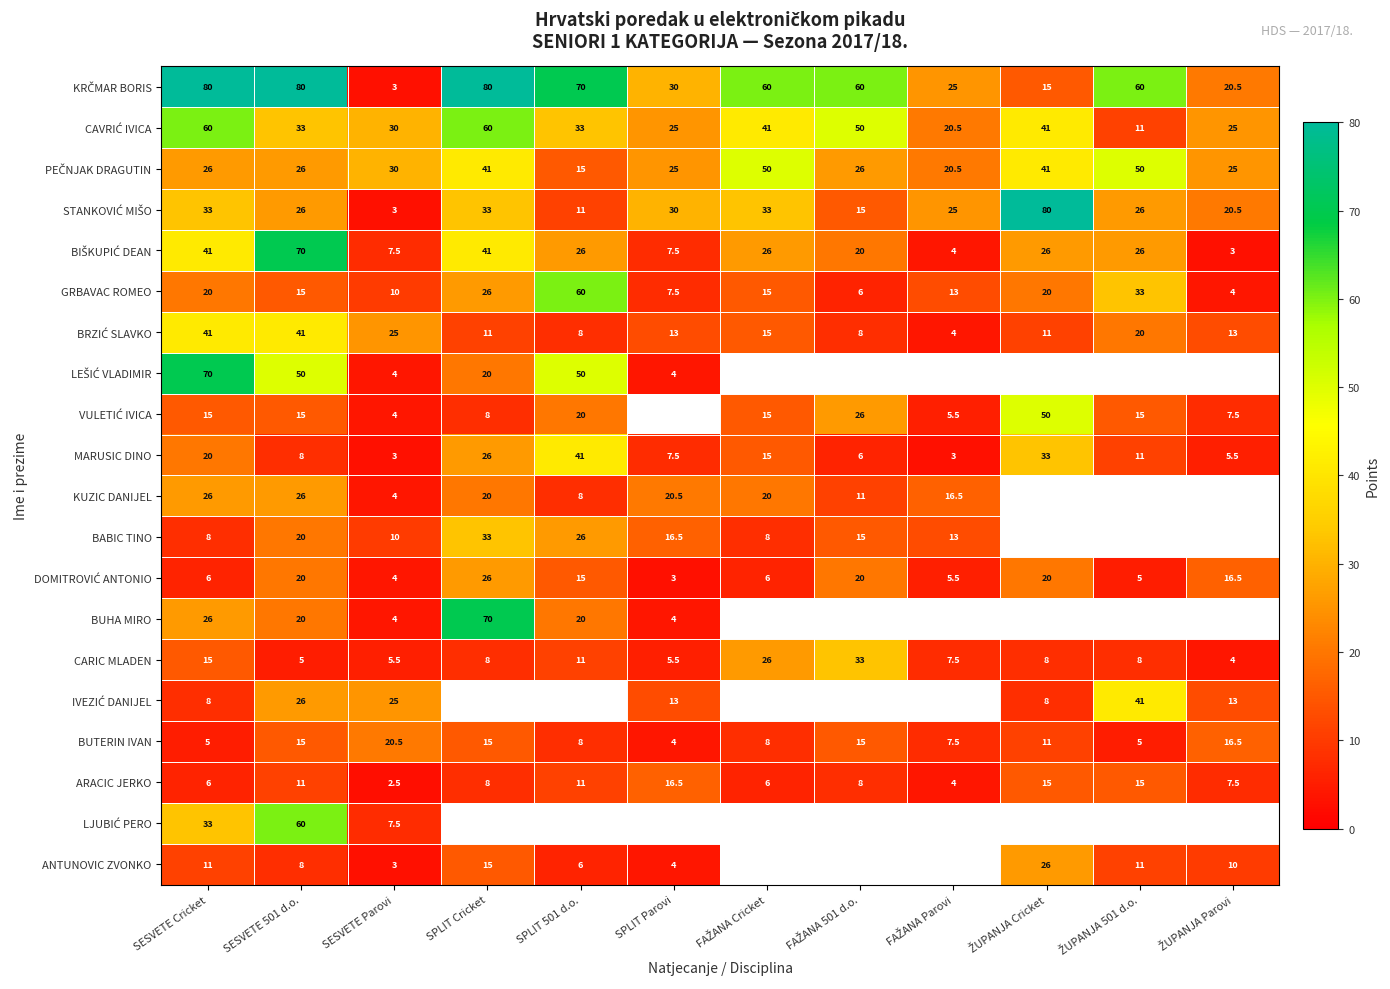

True or false: MARUSIC DINO has a value of 20.0 at SESVETE Cricket.

True